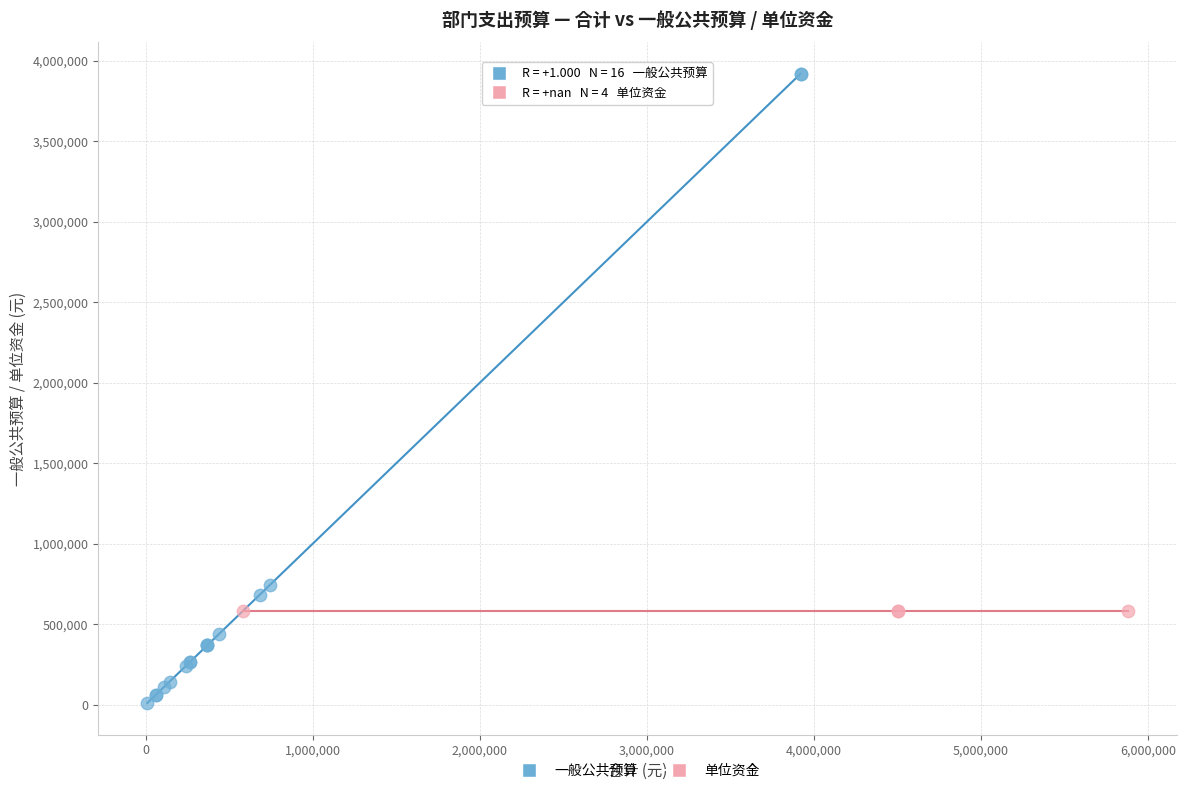

Which series reaches the minimum Y coordinate?

一般公共预算